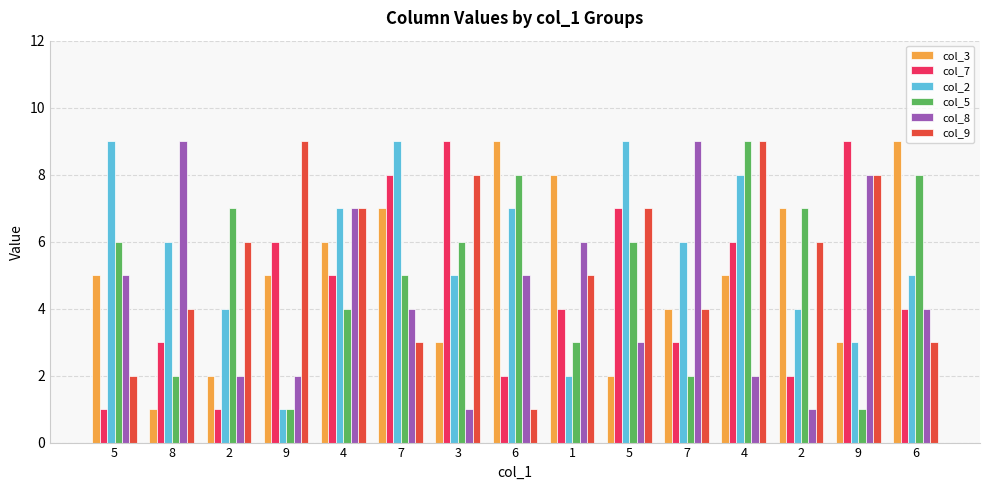

What are all the series names shown in the legend?

col_3, col_7, col_2, col_5, col_8, col_9